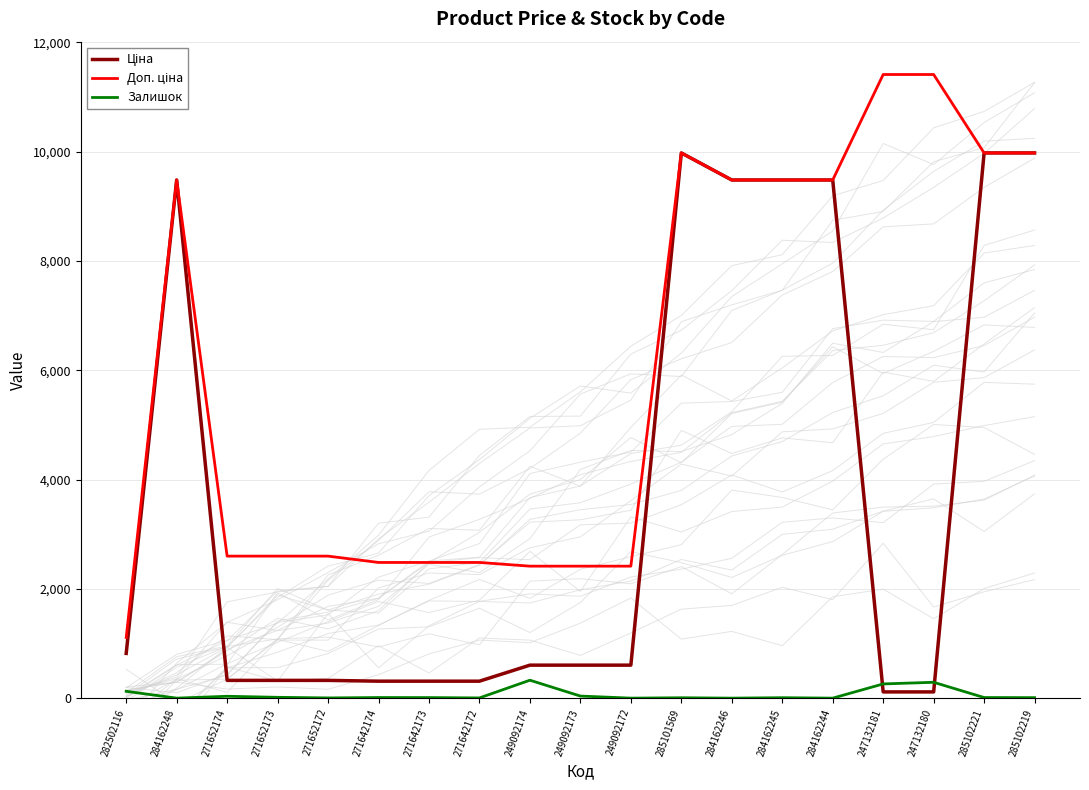

How many lines are shown in the chart?

3